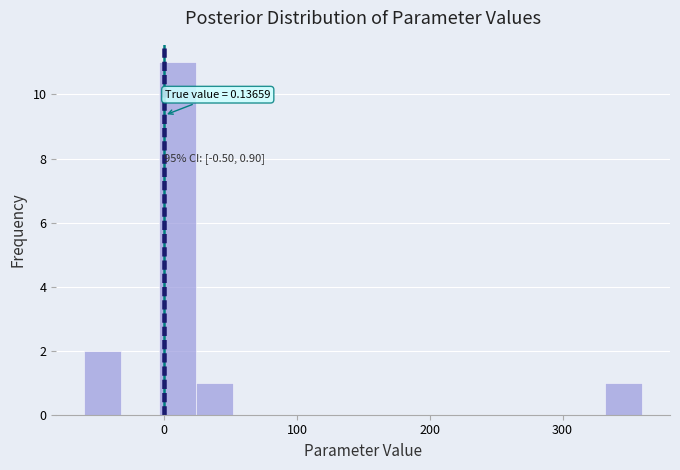

Read against the x-axis, roughly where is the centre of the tallest bar?

10